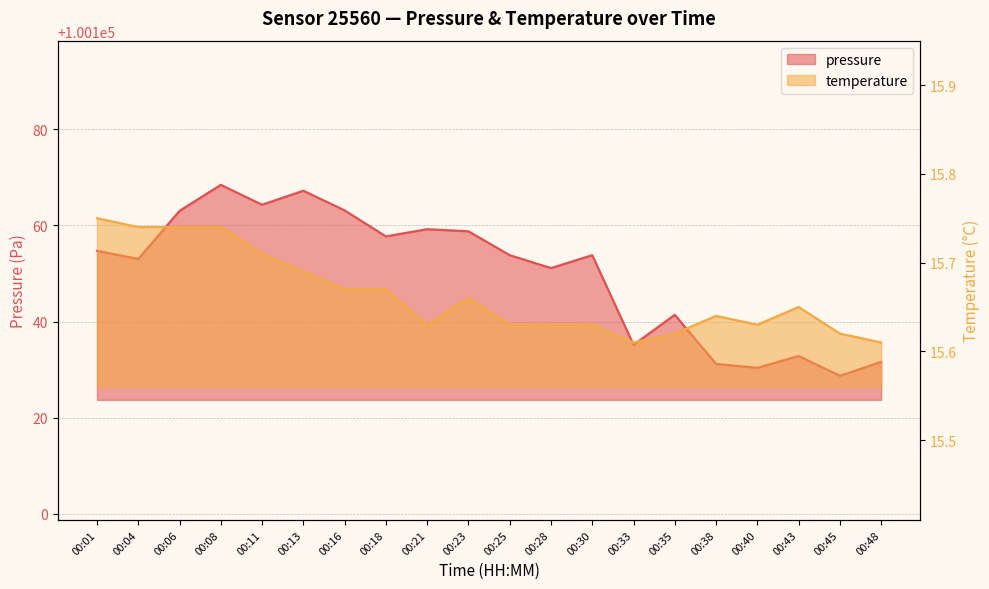

The temperature series shows 15.7 at 00:23. True or false?

True